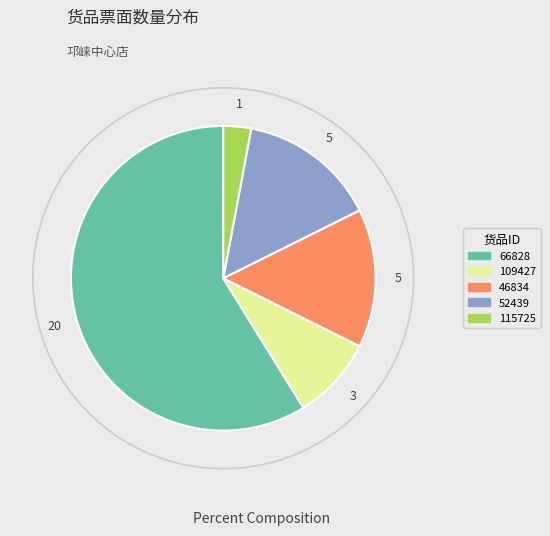

How many slices are in this pie chart?

5